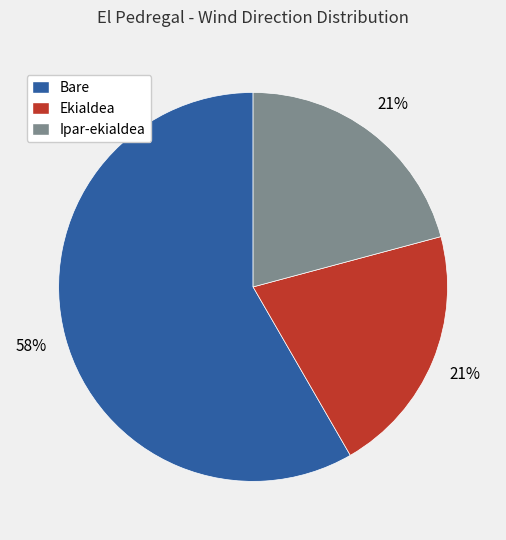

How many segments does this pie chart have?

3